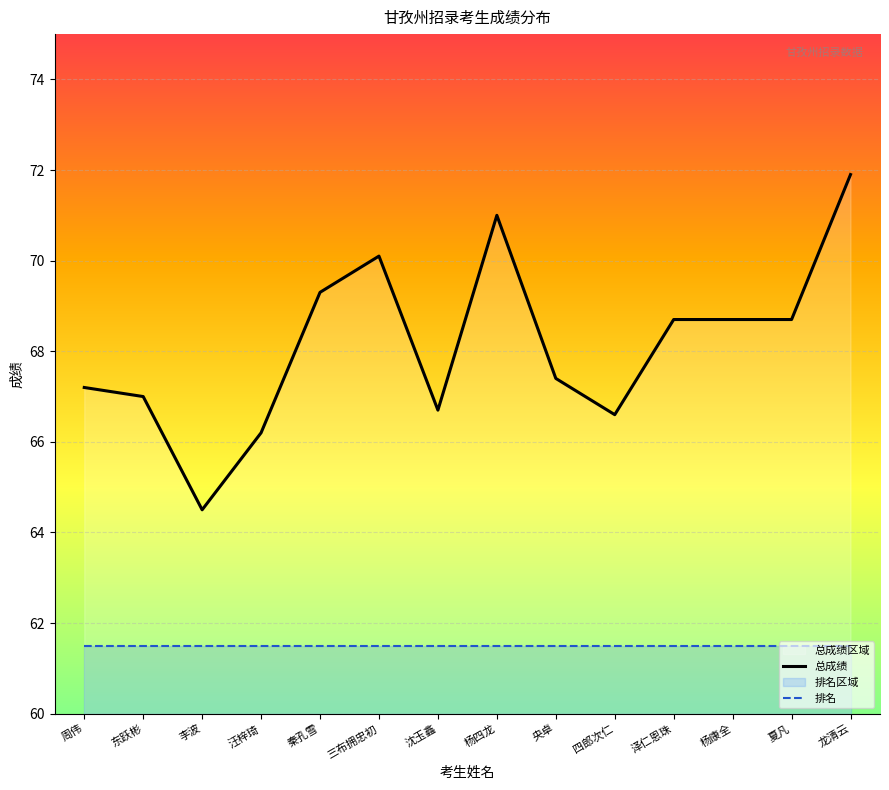

Reading left to right, transcribe all the data shown in this chart.

总成绩: 67.2	67.0	64.5	66.2	69.3	70.1	66.7	71.0	67.4	66.6	68.7	68.7	68.7	71.9
排名: 61.5	61.5	61.5	61.5	61.5	61.5	61.5	61.5	61.5	61.5	61.5	61.5	61.5	61.5